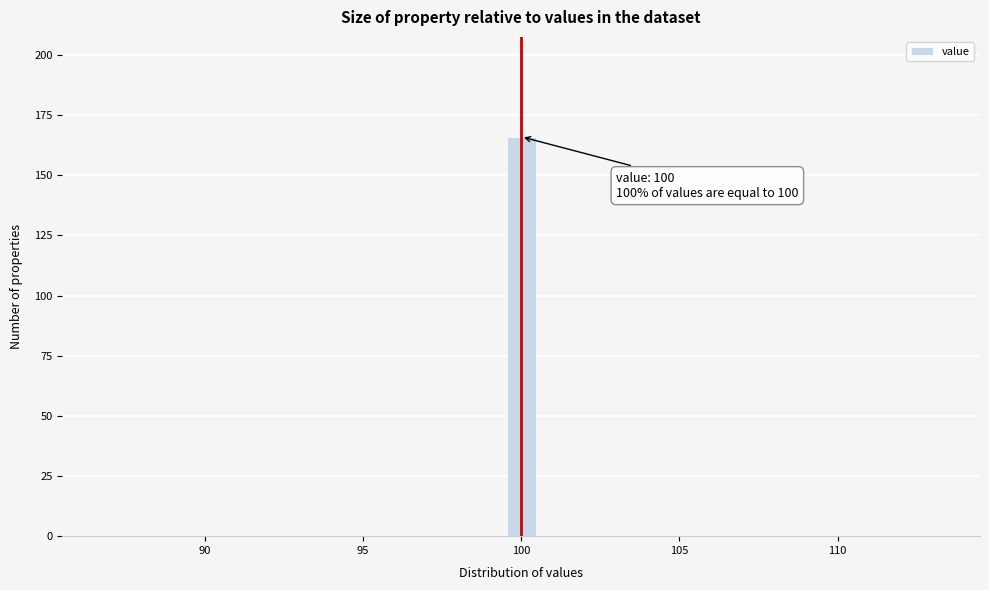

Around what value on the x-axis is the tallest bar? Give the approximate position of its centre, as read against the axis.

100.0